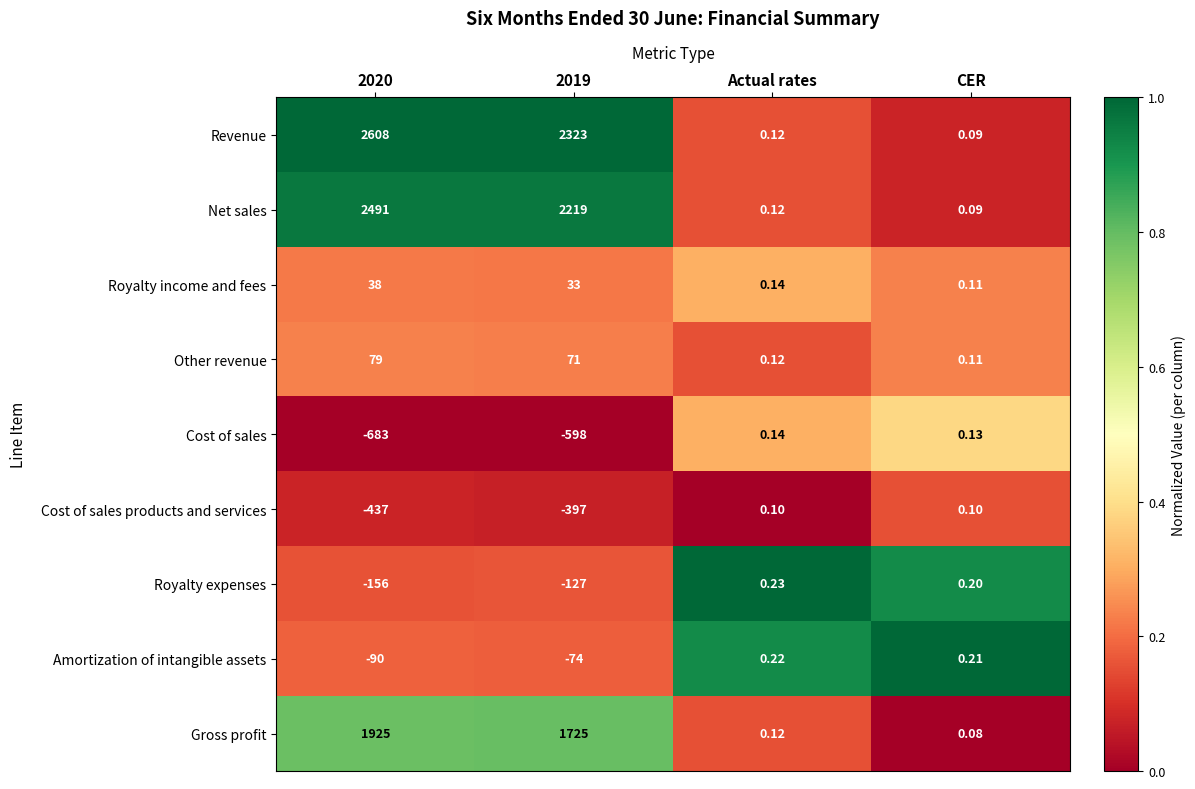

Which series has the largest total across all categories?

Revenue